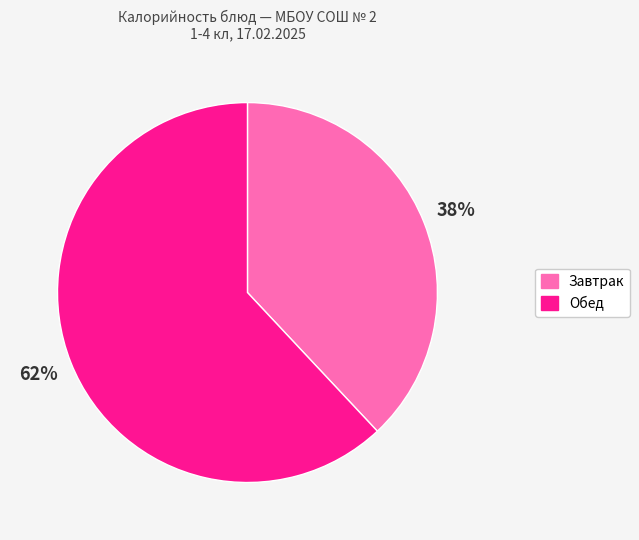

Is there a majority slice in this chart?

Yes